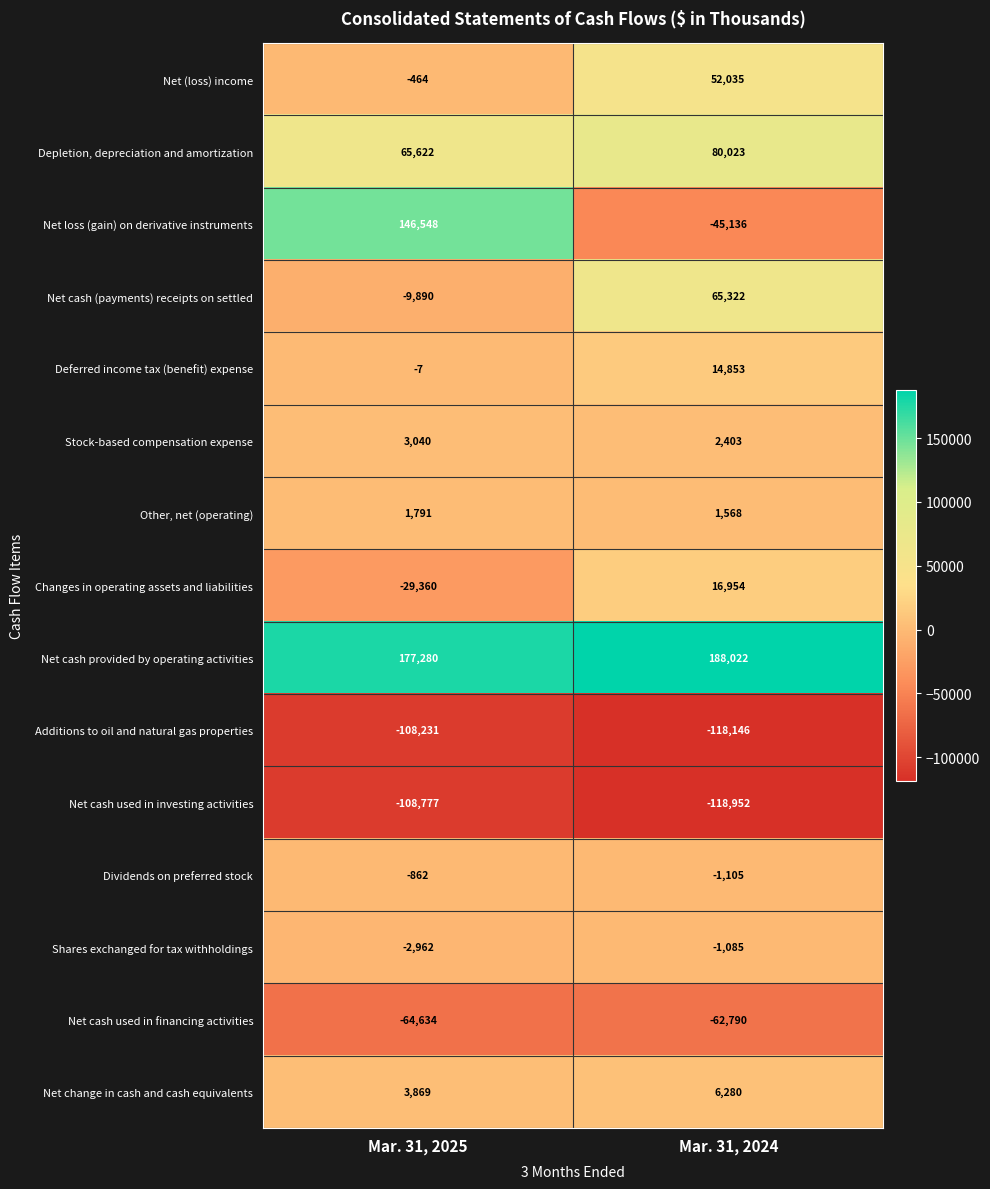

At how many categories does at least one series exceed 135263?

2